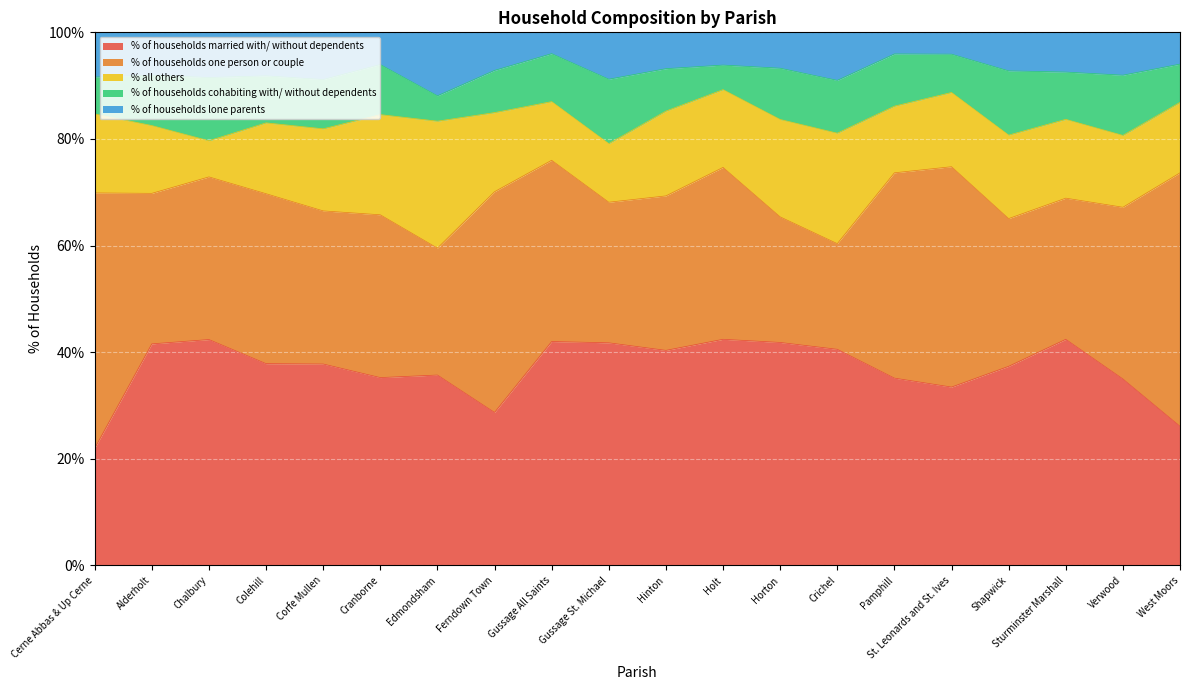

What is the label of the 5th point from the left?

Corfe Mullen